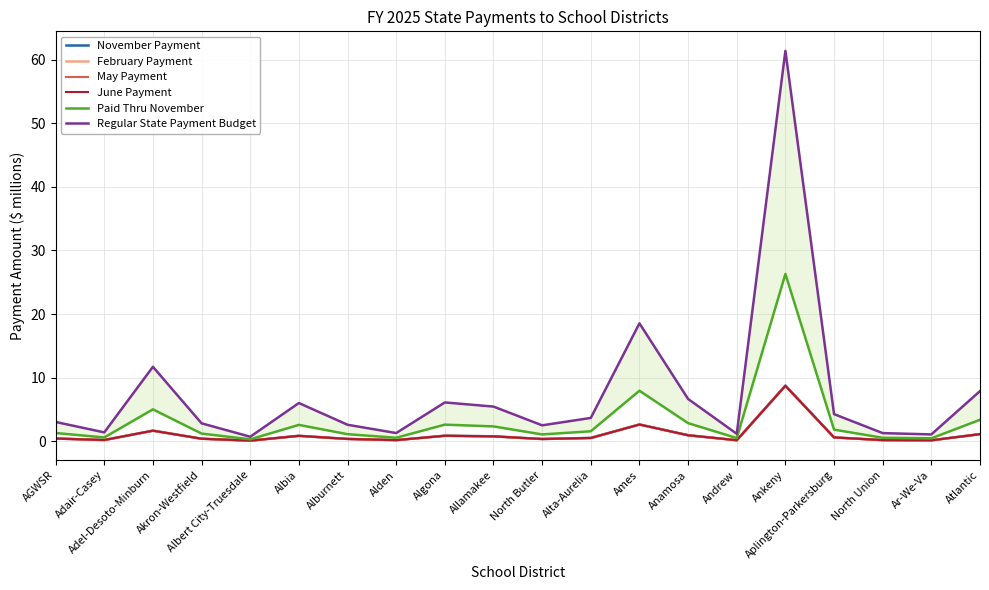

What is the label of the 11th point from the right?

Allamakee